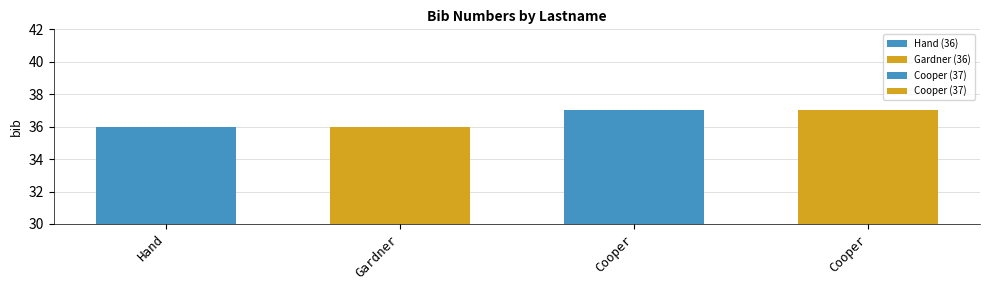

List the labels in order of value, smallest first.

Hand, Gardner, Cooper, Cooper